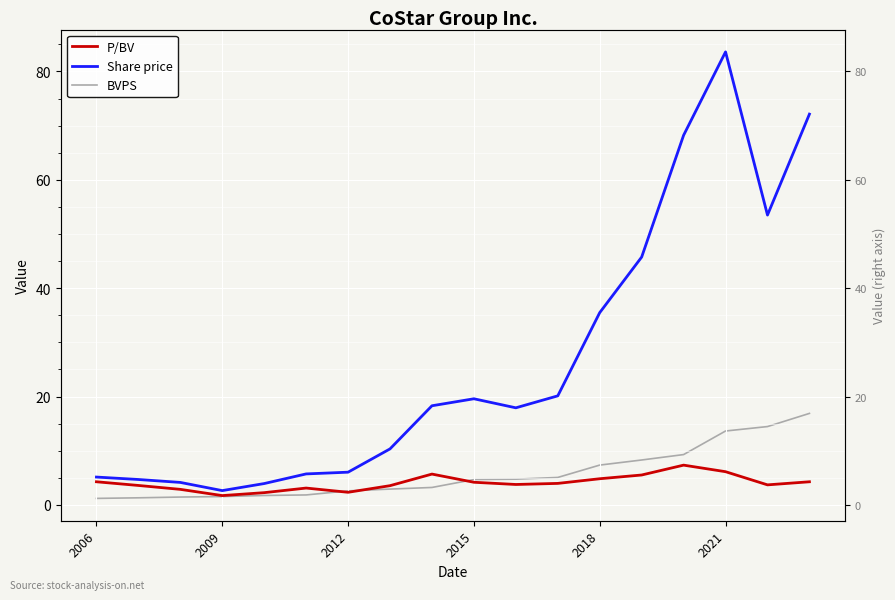

Between 14 and 2018, which is larger?

14